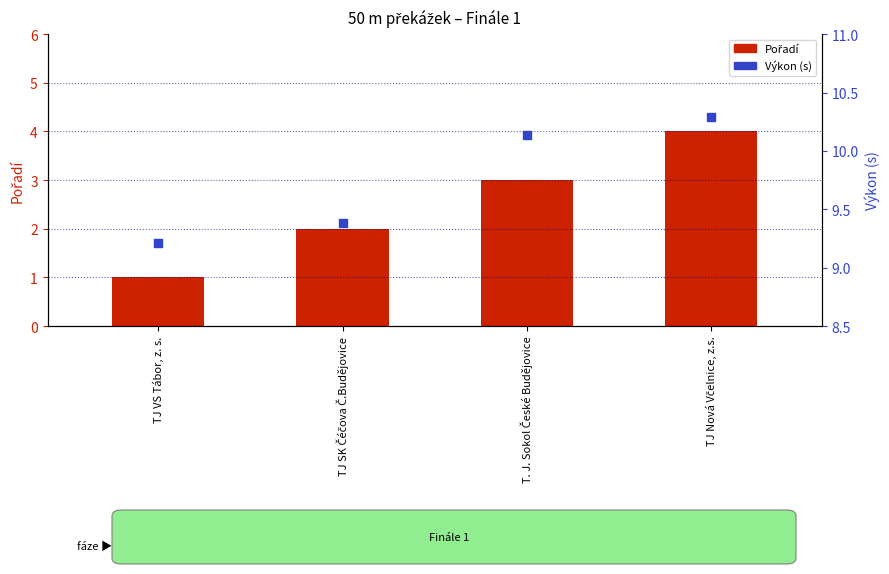

Which series has the largest total across all categories?

Výkon (s)